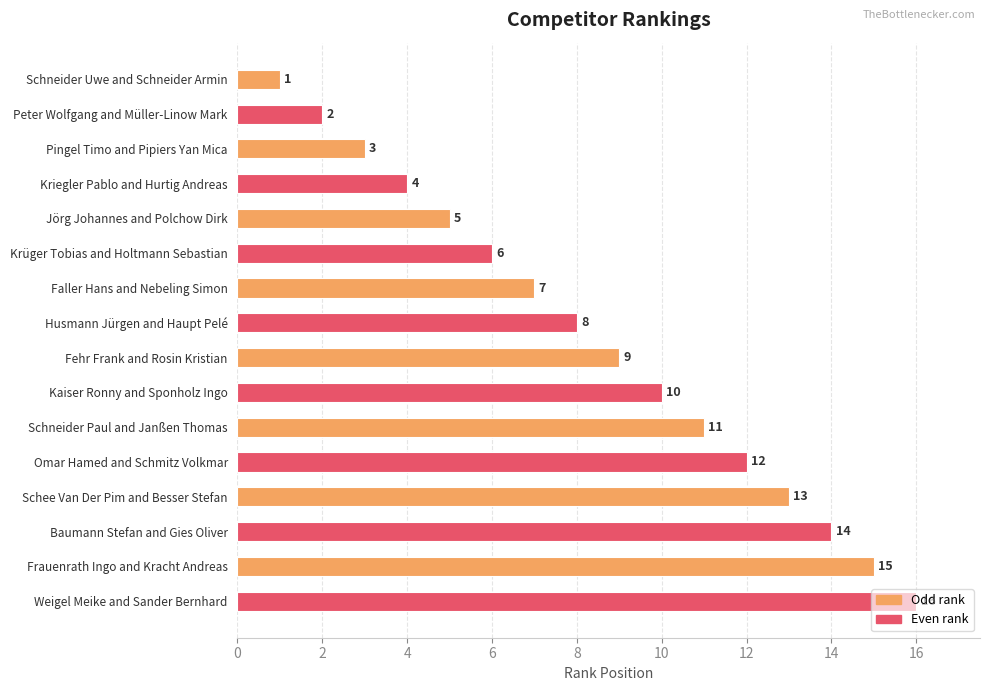

What is the smallest value displayed?

1